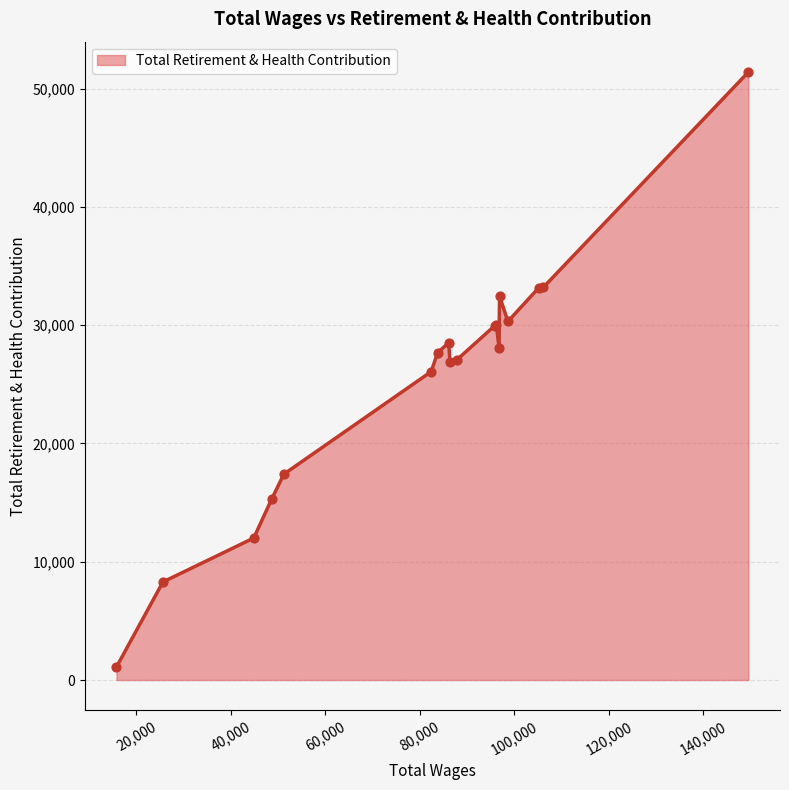

What is the maximum value shown in the chart?

51408